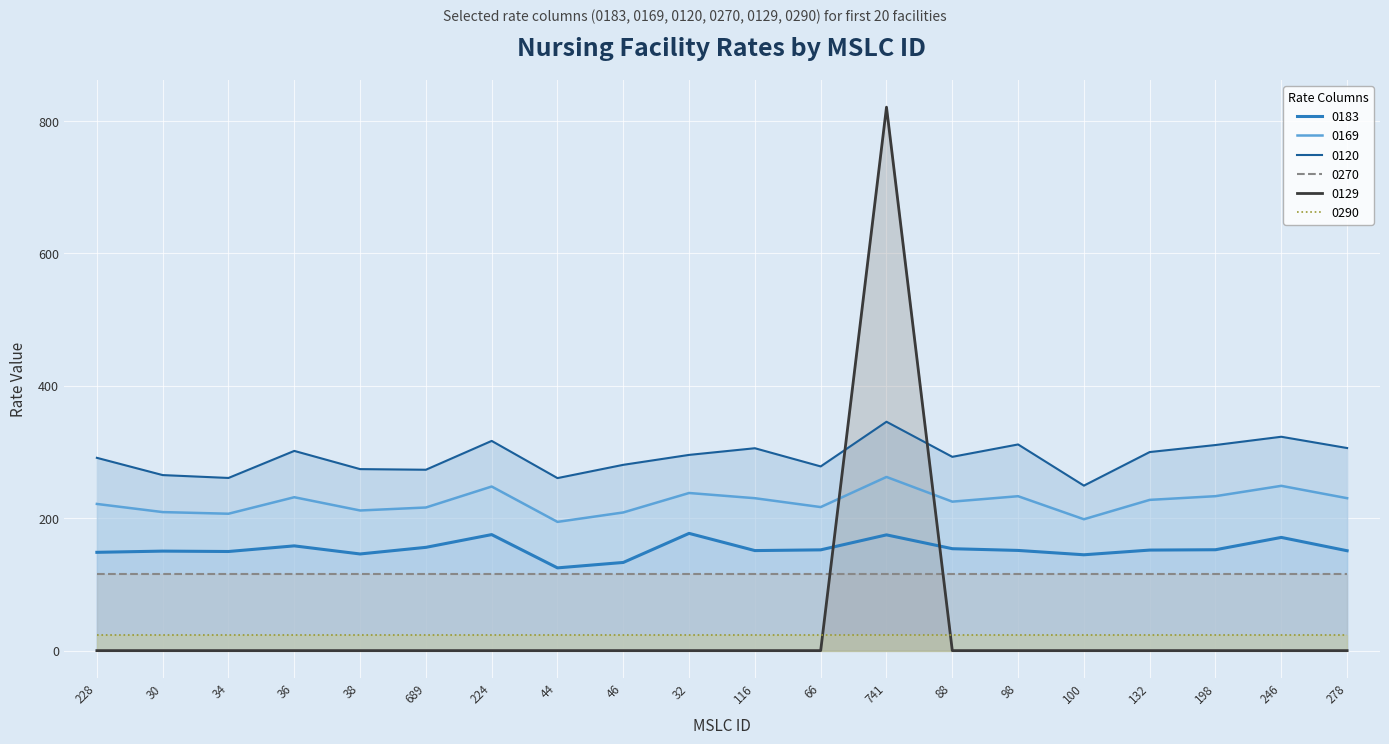

What is the maximum value for 0183?

177.1